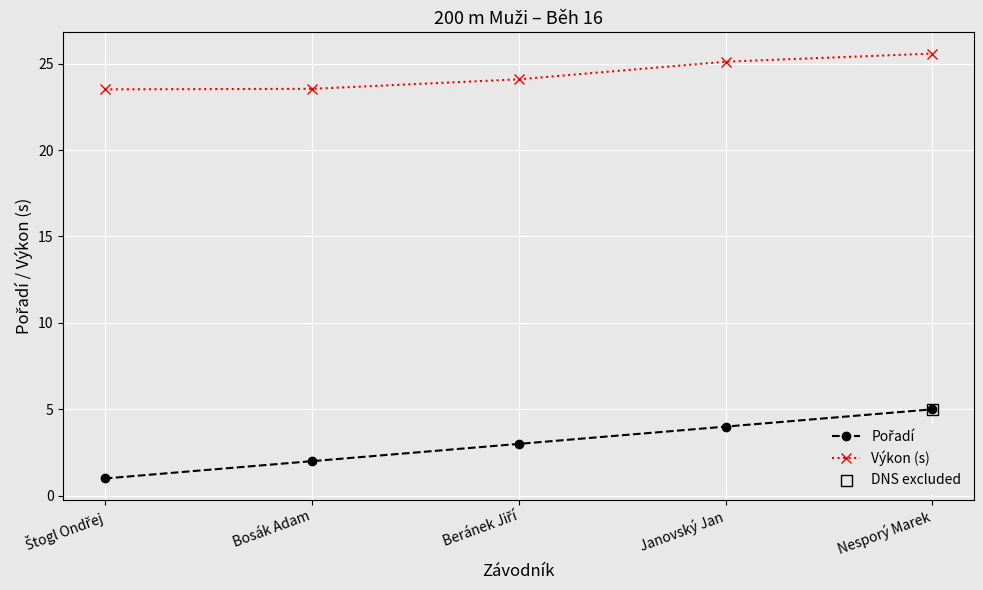

What is the difference between the highest and lowest values at Janovský Jan?

21.1